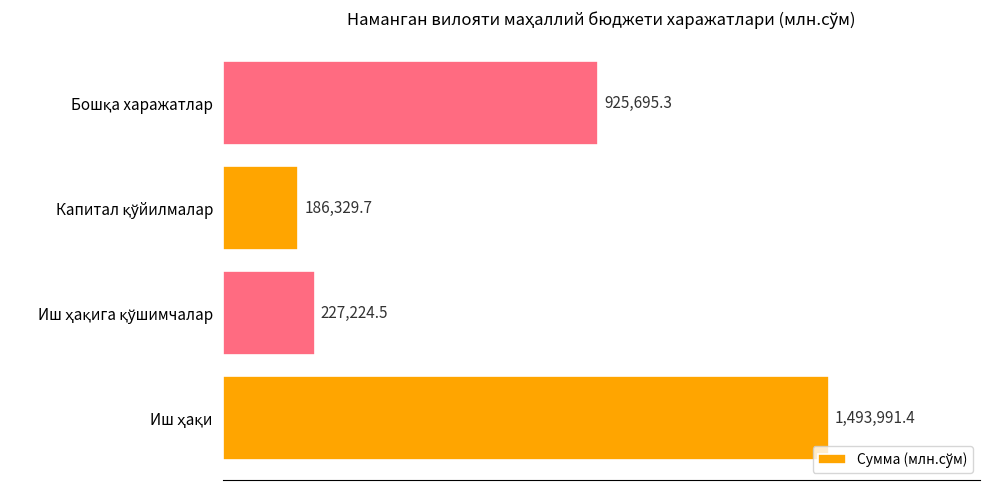

Are the bars horizontal?

Yes